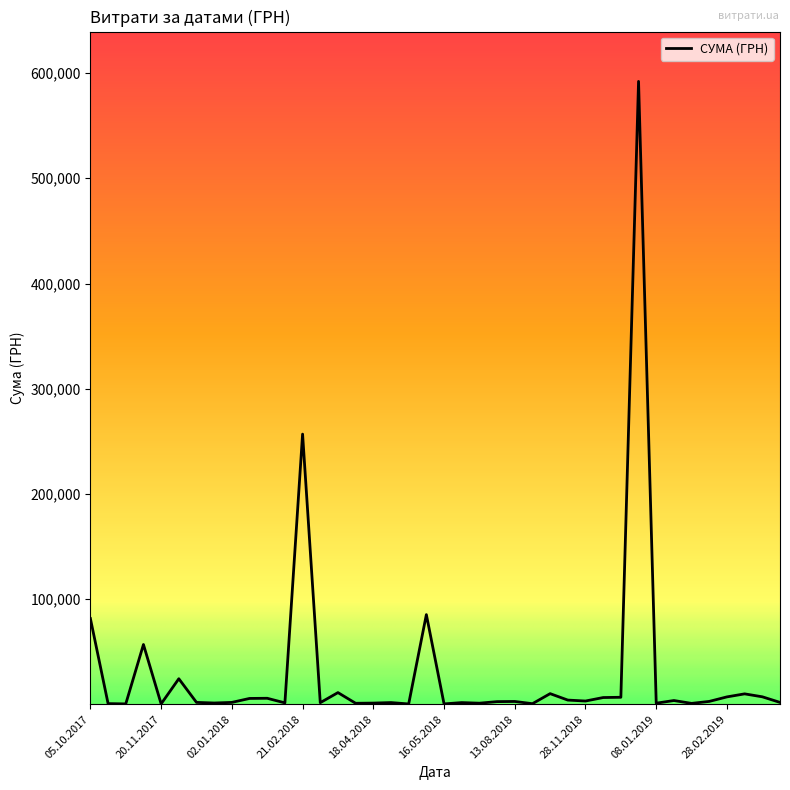

What is the difference between the maximum and minimum values?

591530.1